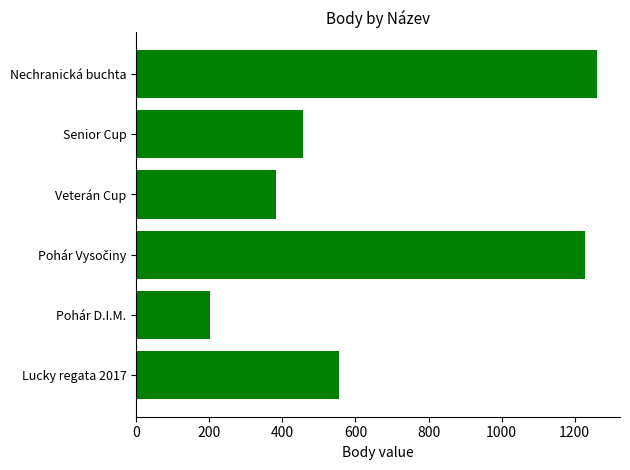

True or false: the data shows 630 at Veterán Cup.

False